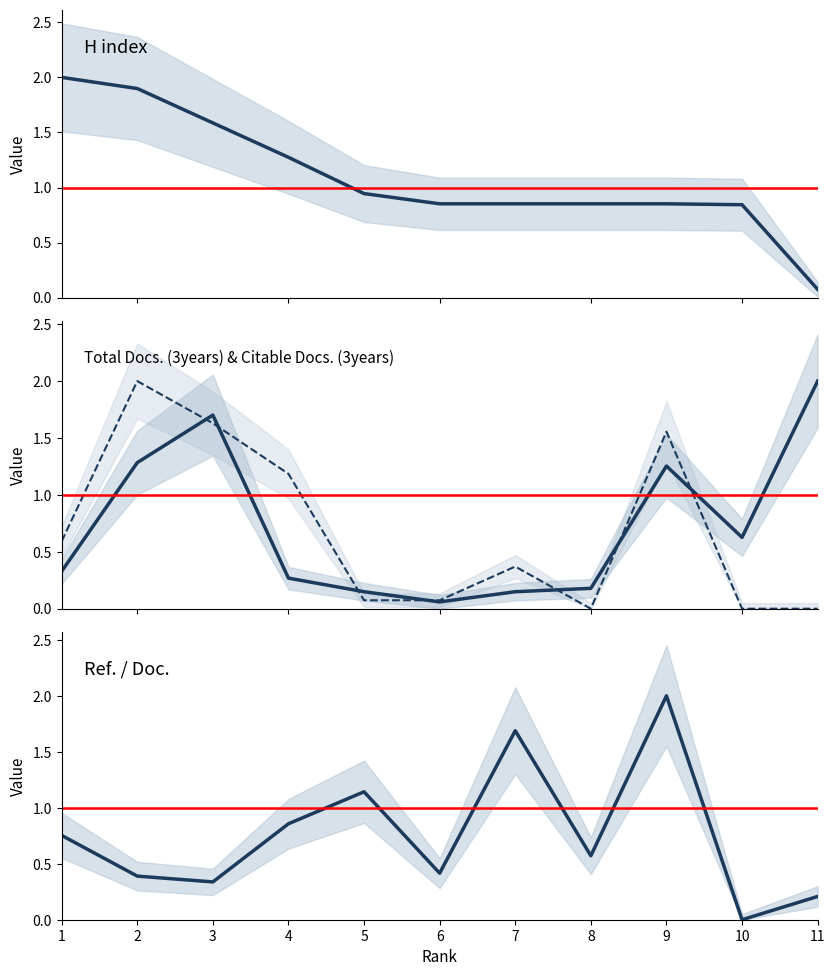

How many values in Ref. / Doc. are above zero?

10